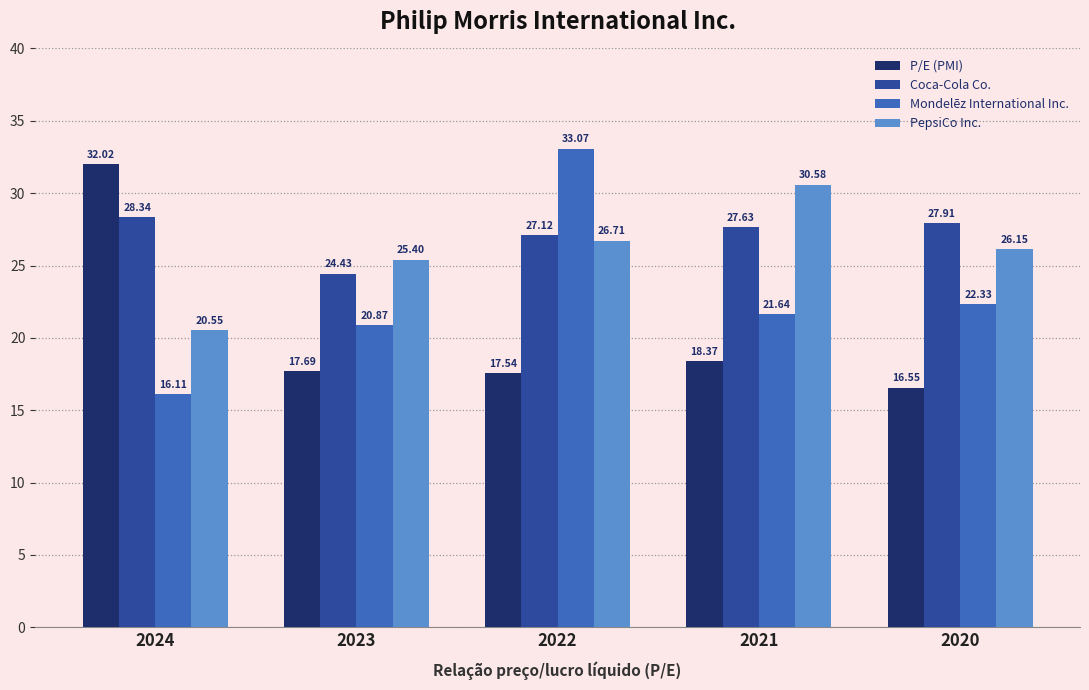

Between 2024 and 2023, which series saw the biggest shift?

P/E (PMI)